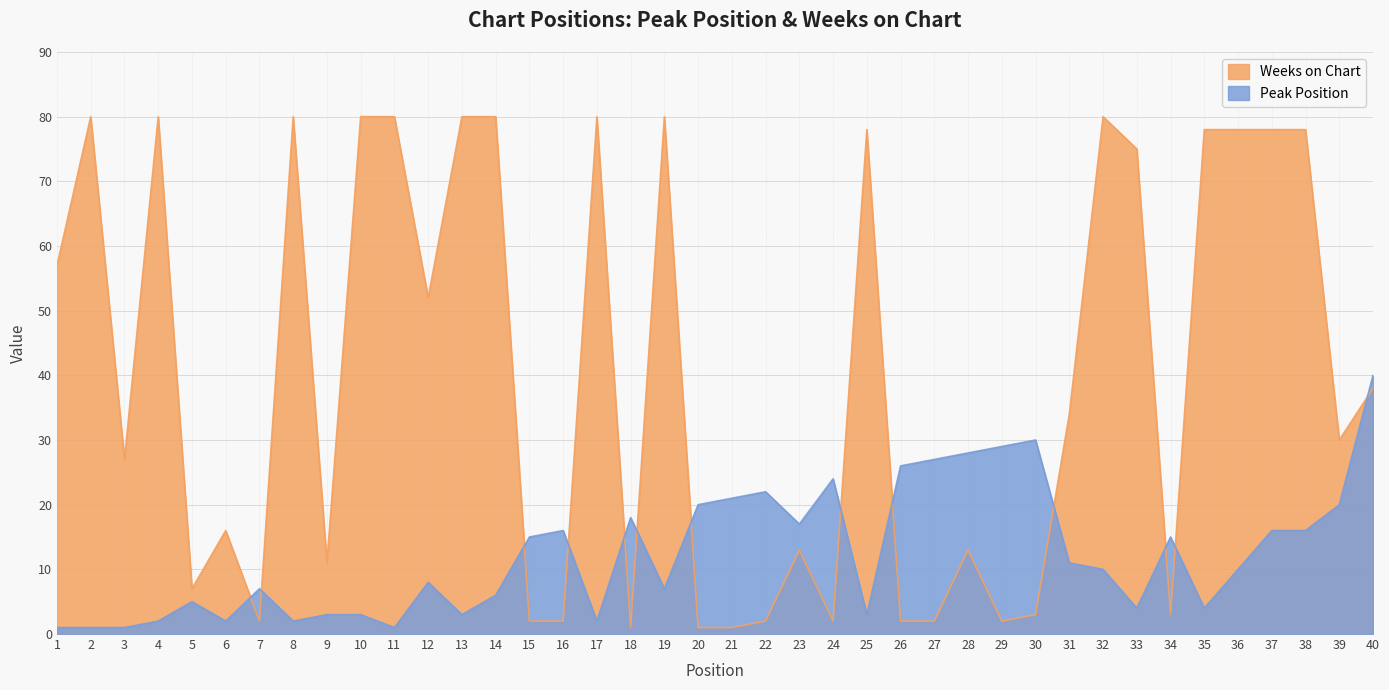

What is the value of the Weeks on Chart point at the 17th from the left?

80